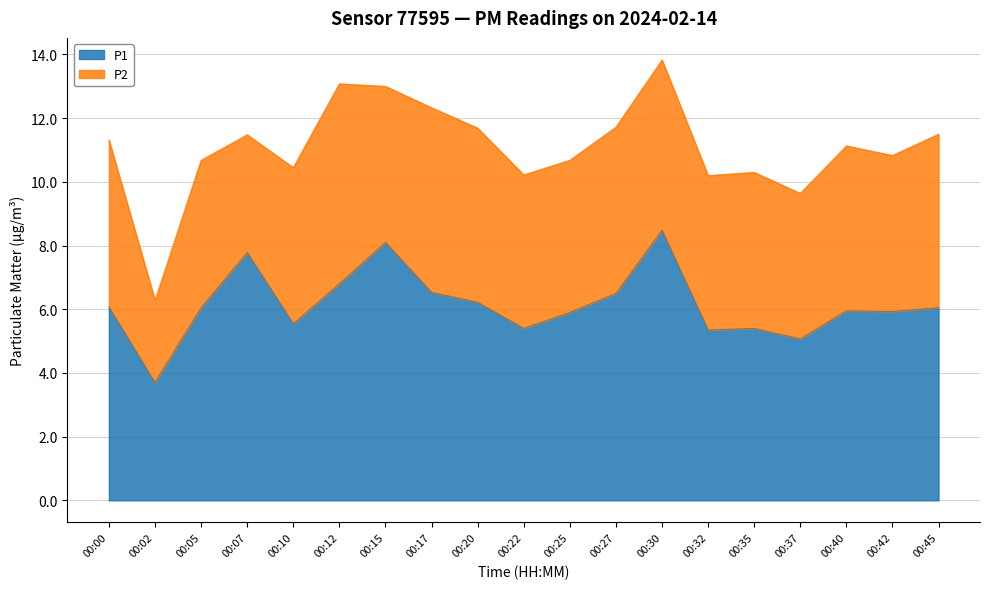

Reading left to right, list all the values displayed in this chart.

00:00=6.1	00:02=3.7	00:05=6.0	00:07=7.8	00:10=5.5	00:12=6.8	00:15=8.1	00:17=6.5	00:20=6.2	00:22=5.4	00:25=5.9	00:27=6.5	00:30=8.5	00:32=5.3	00:35=5.4	00:37=5.1	00:40=6.0	00:42=5.9	00:45=6.0